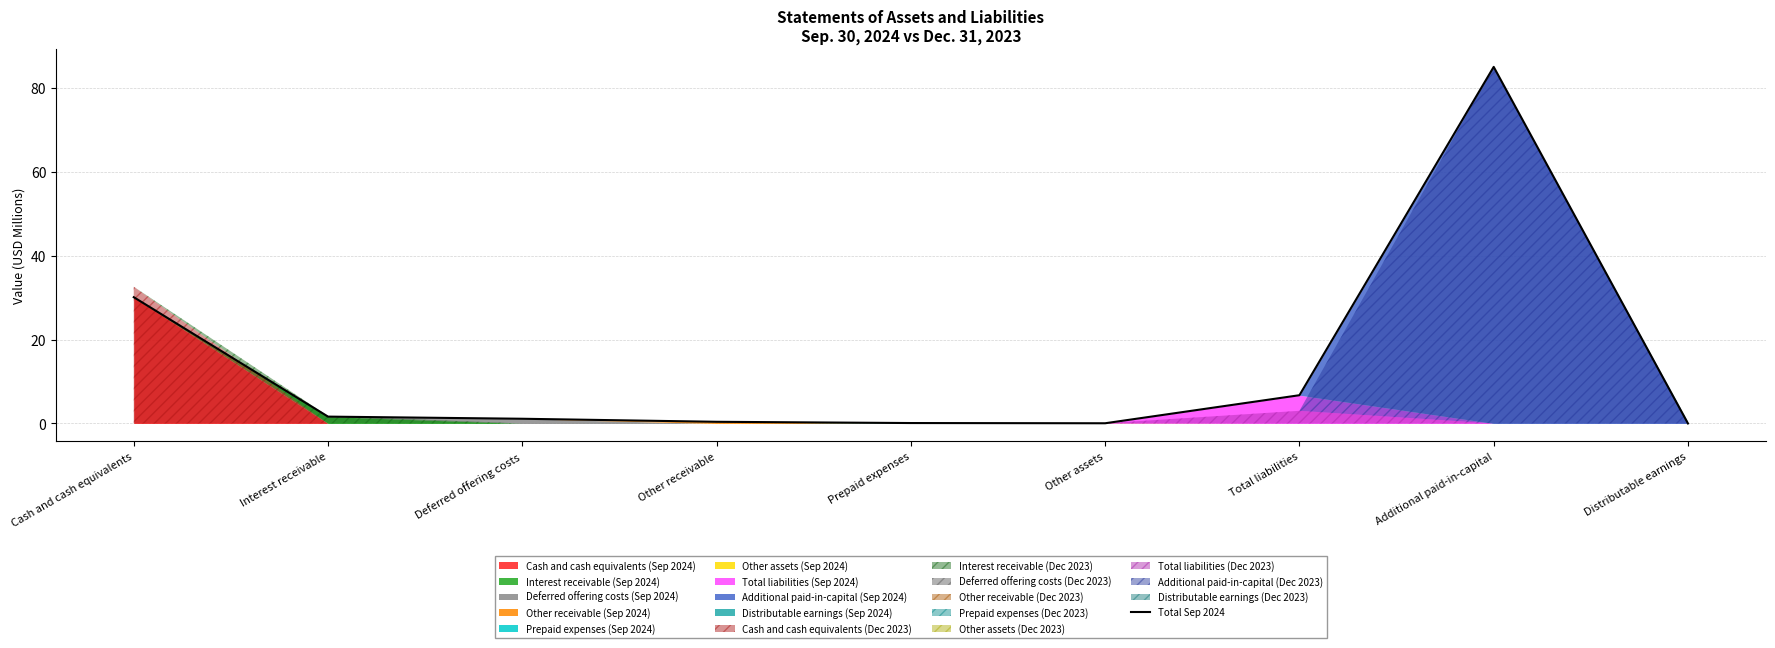

What is the difference between the second highest and second lowest values?

30.1